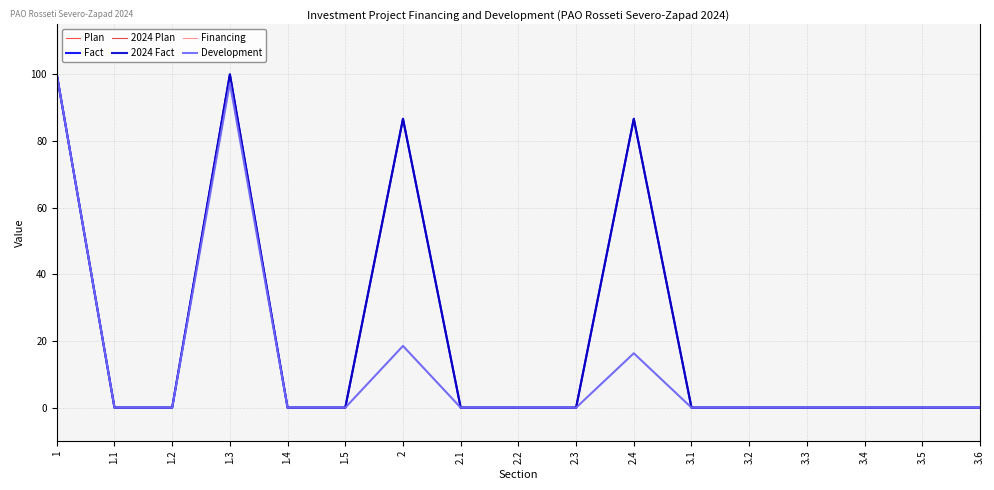

True or false: 2024 Plan and Fact cross at least once.

False